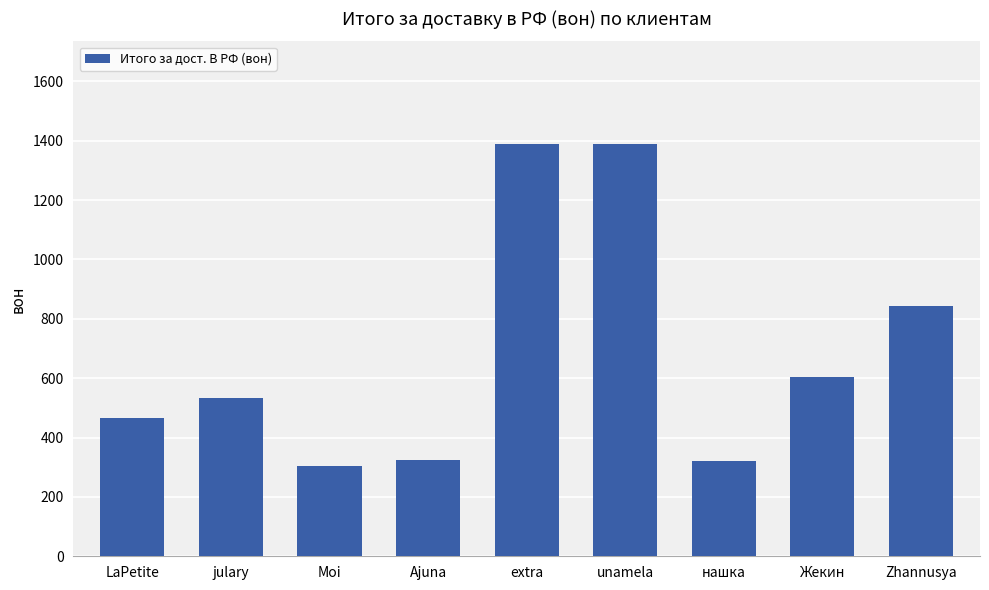

The chart shows a value of 784.8 at julary. True or false?

False